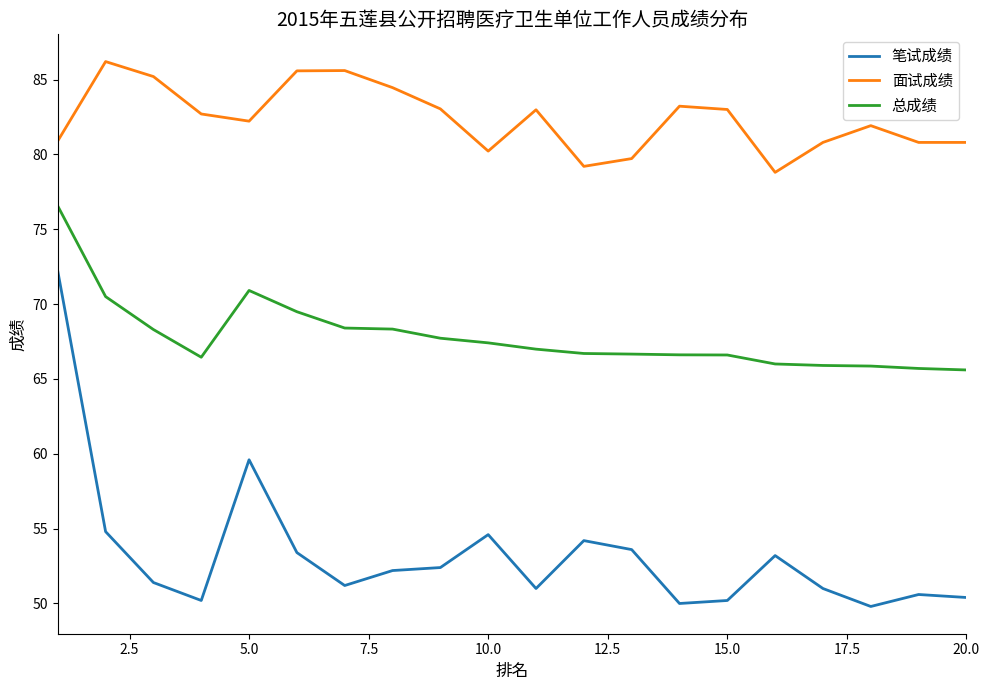

How many lines are shown in the chart?

3